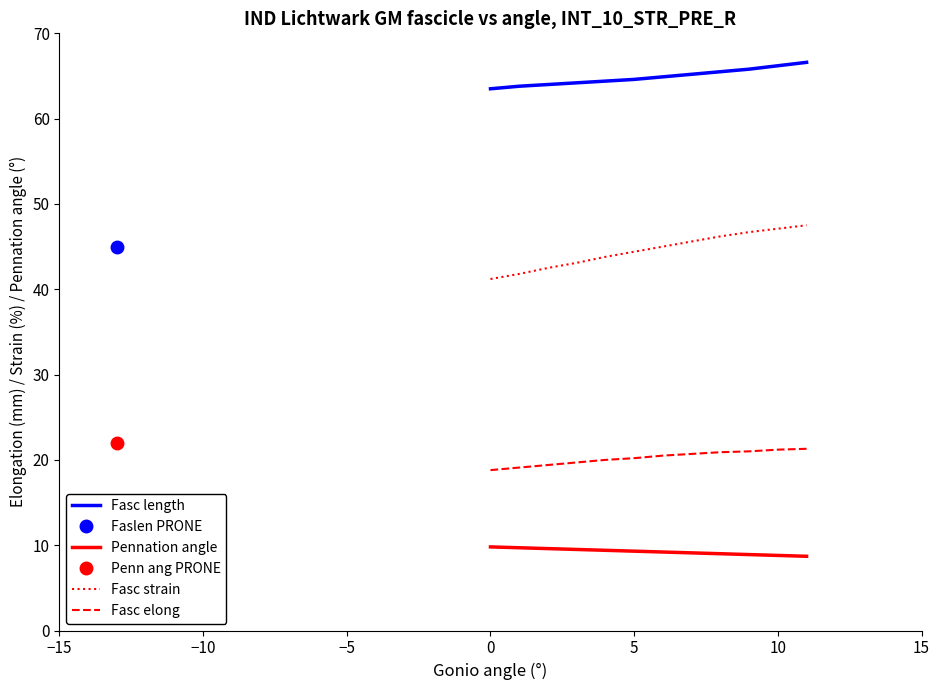

True or false: Fasc elong has more than 1 interior local peaks.

False